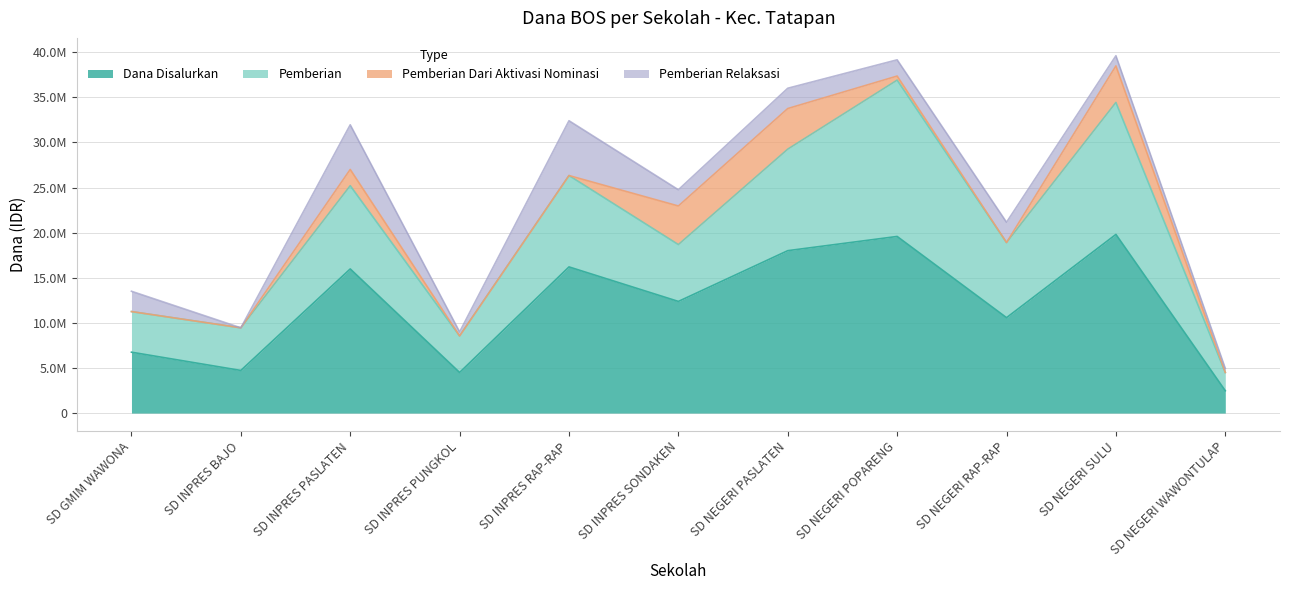

Where does the Pemberian Relaksasi series first go above 1800000?

SD GMIM WAWONA